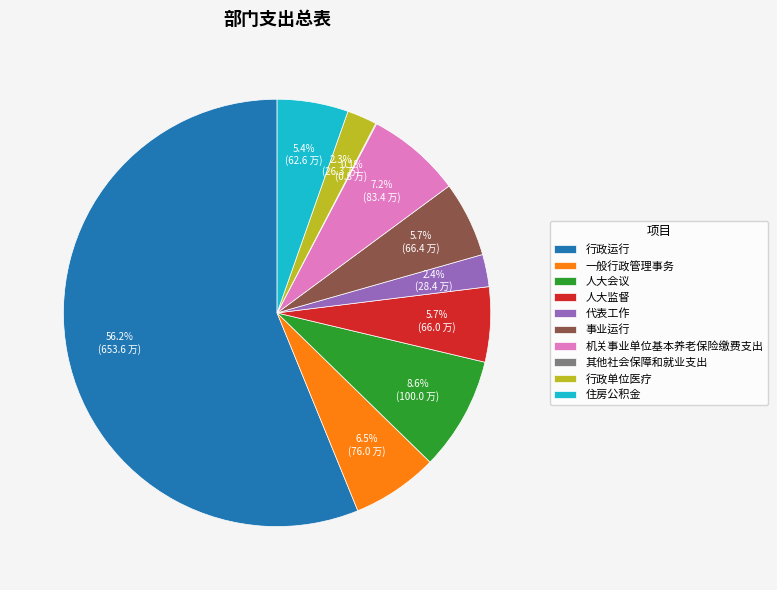

What percentage is NOT represented by 住房公积金?

94.6%